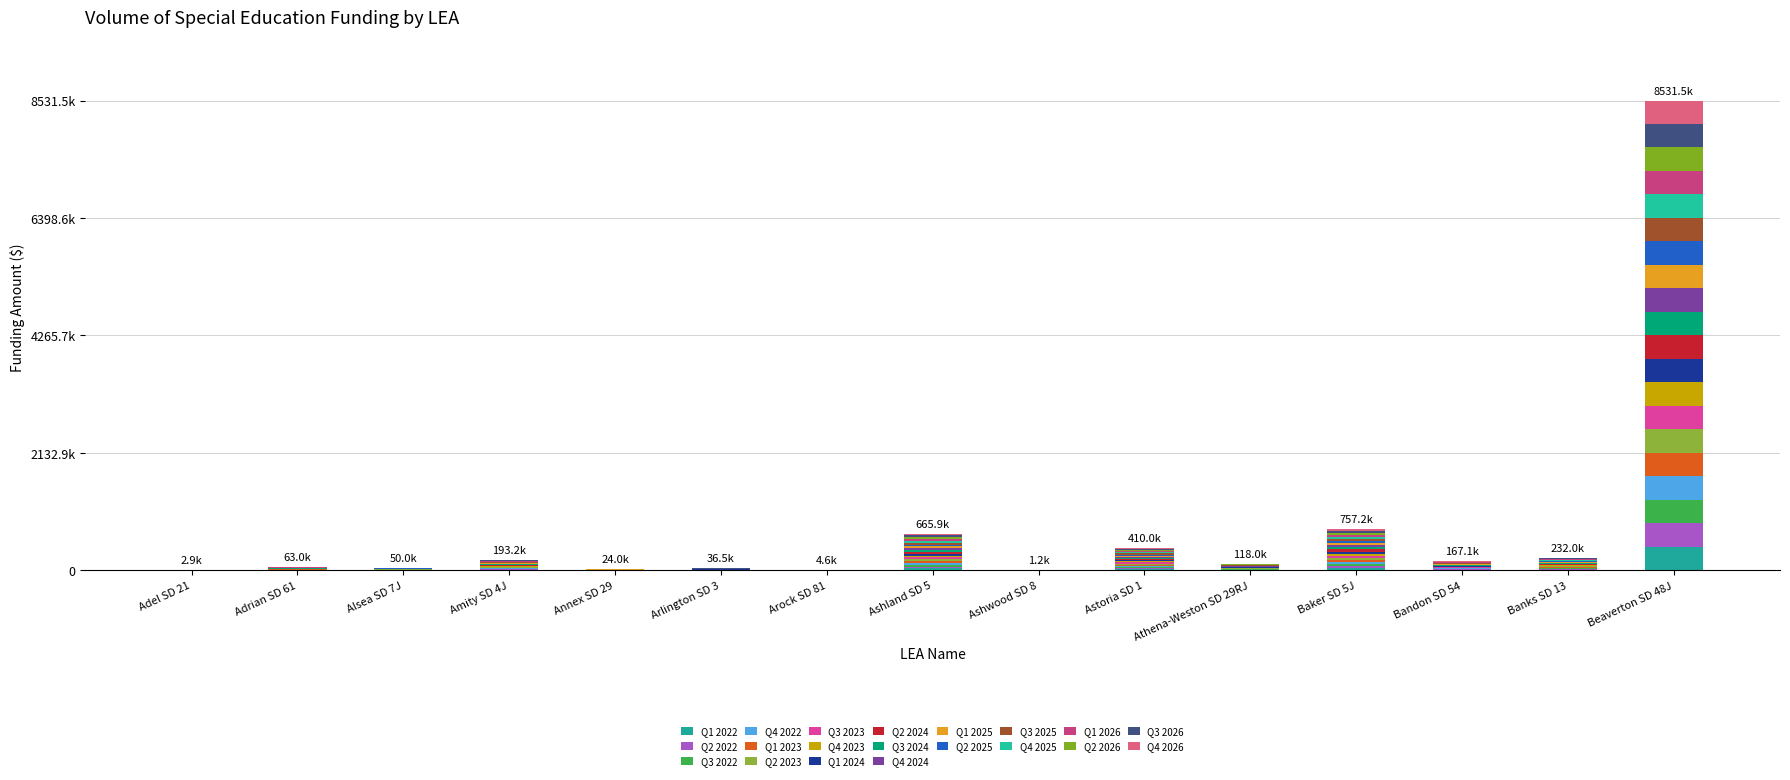

Are the bars horizontal?

No